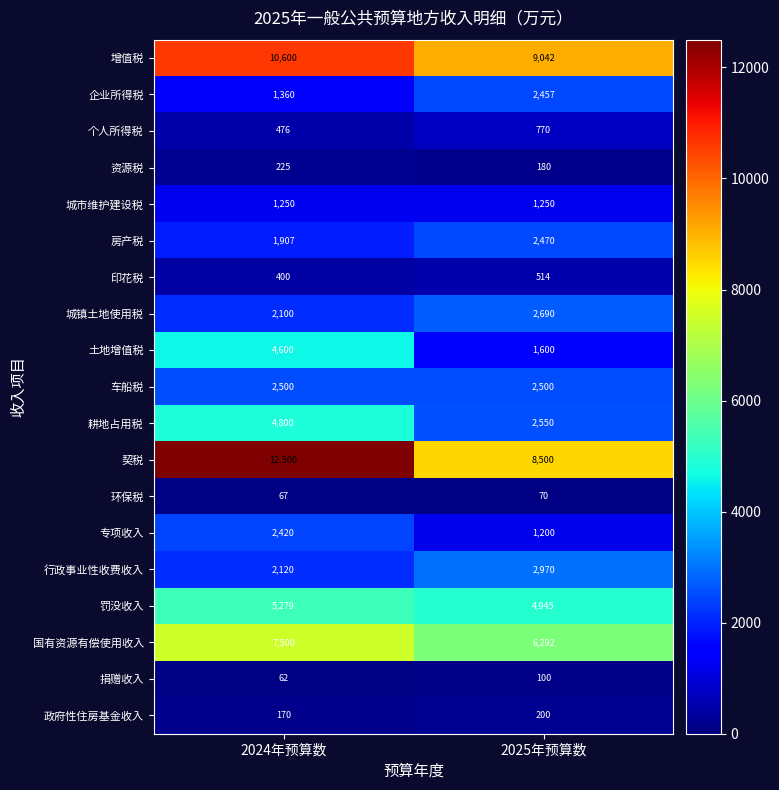

Rank the categories by 房产税 value from highest to lowest.

2025年预算数, 2024年预算数